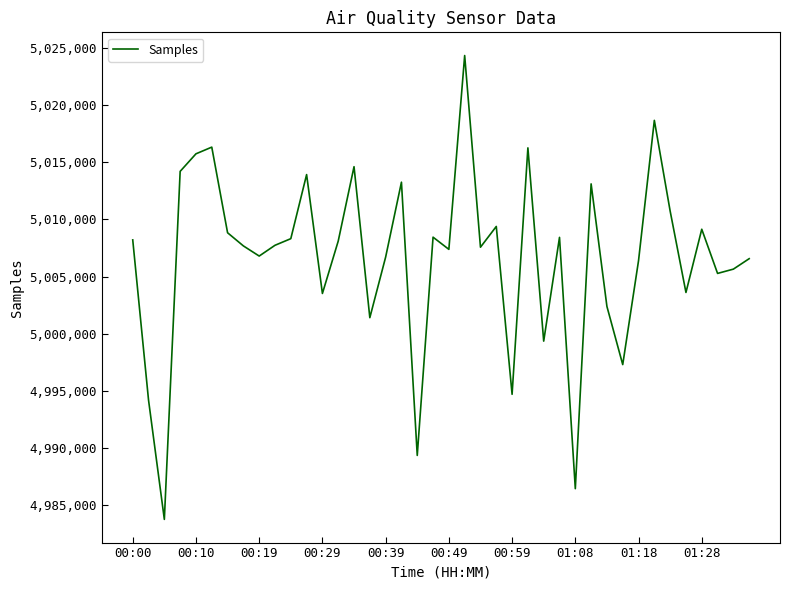

Does the chart have visible grid lines?

No